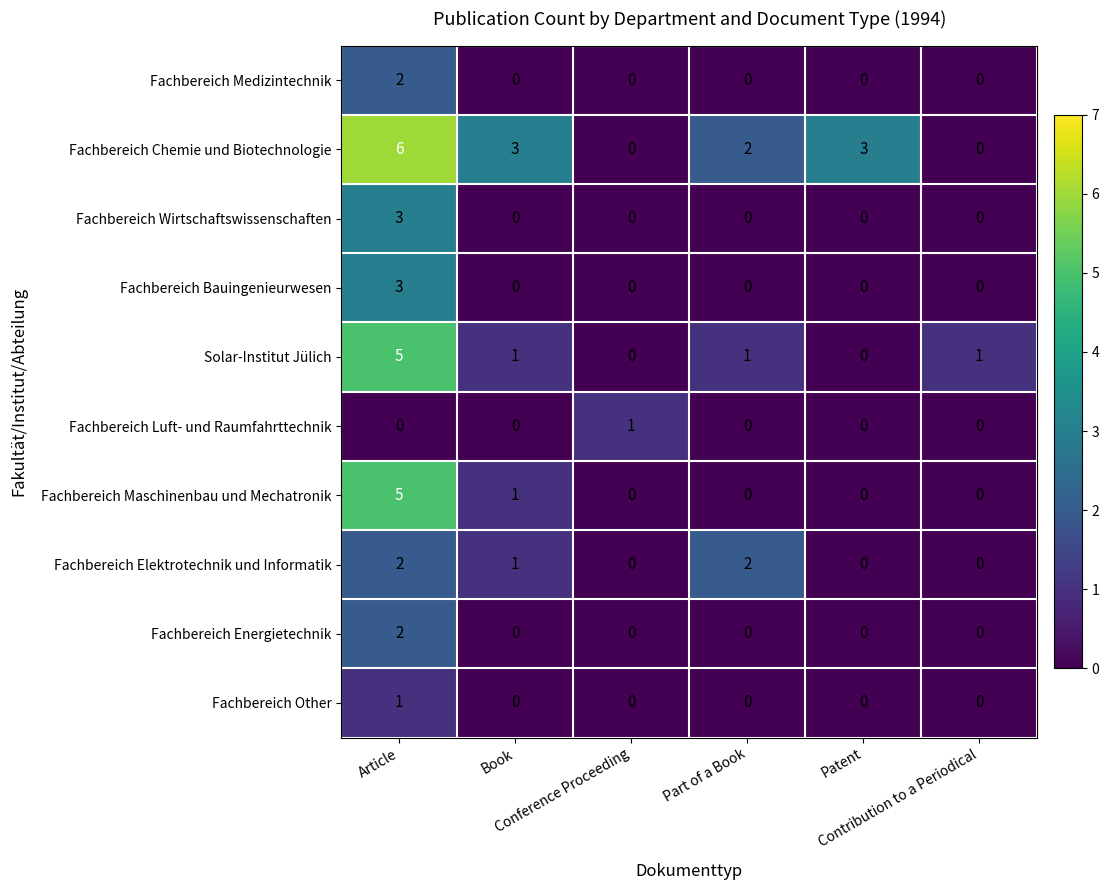

How many positive values does the Fachbereich Other series have?

1